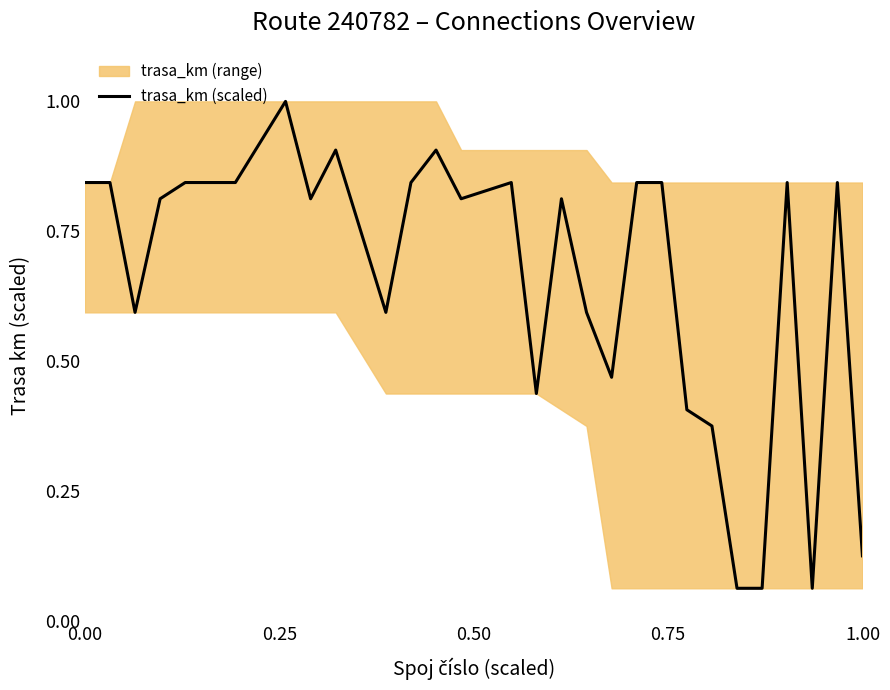

What is the highest value of the trasa_km (scaled) series?

1.0